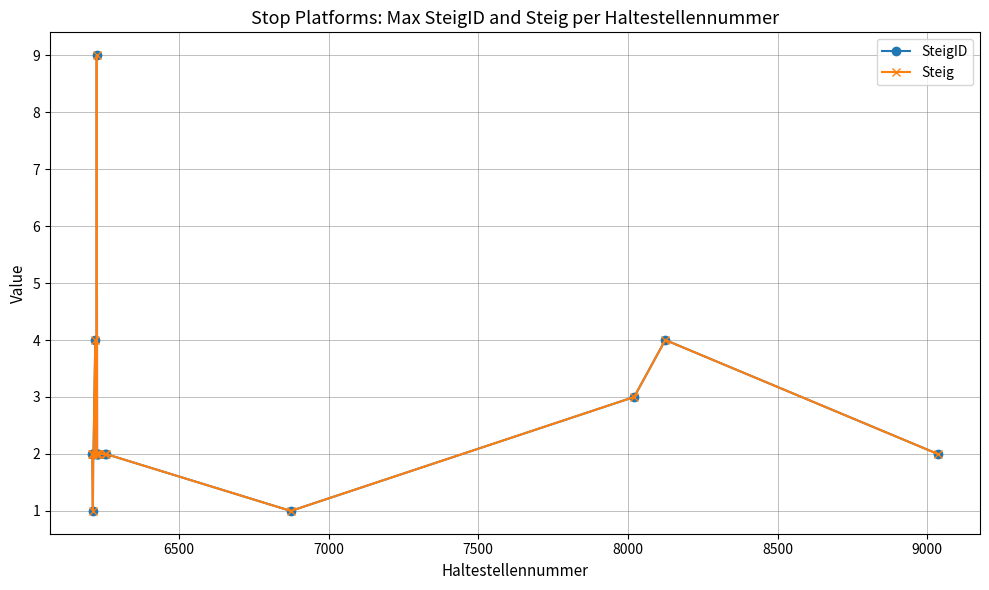

Does the chart have visible grid lines?

Yes